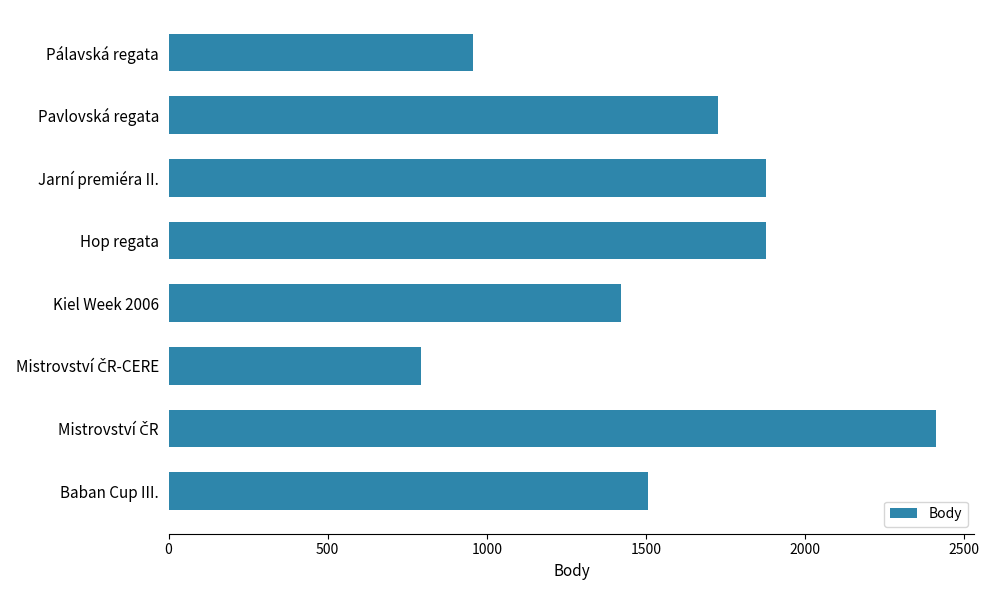

What is the difference between the second highest and minimum values?

1084